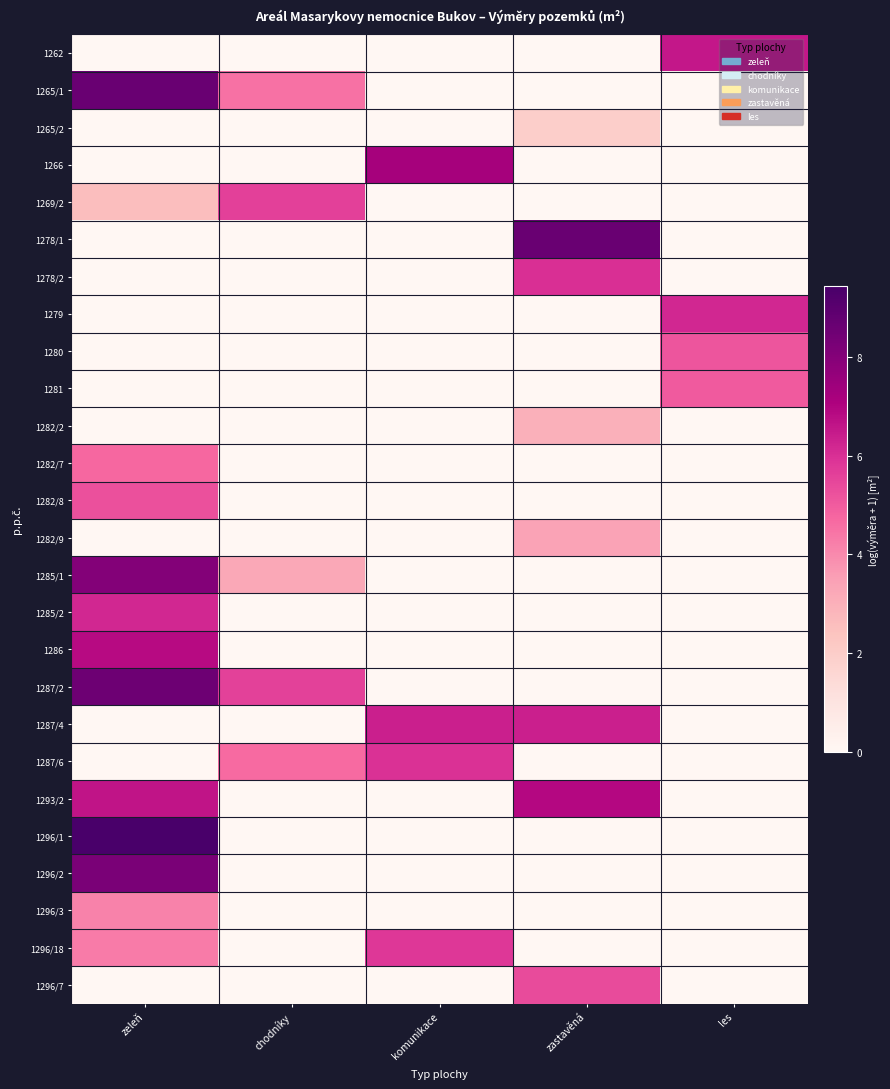

Reading left to right, transcribe all the data shown in this chart.

1262: zeleň=0.0	chodníky=0.0	komunikace=0.0	zastavěná=0.0	les=6.5
1265/1: zeleň=8.6	chodníky=4.5	komunikace=0.0	zastavěná=0.0	les=0.0
1265/2: zeleň=0.0	chodníky=0.0	komunikace=0.0	zastavěná=1.9	les=0.0
1266: zeleň=0.0	chodníky=0.0	komunikace=7.2	zastavěná=0.0	les=0.0
1269/2: zeleň=2.6	chodníky=5.6	komunikace=0.0	zastavěná=0.0	les=0.0
1278/1: zeleň=0.0	chodníky=0.0	komunikace=0.0	zastavěná=8.6	les=0.0
1278/2: zeleň=0.0	chodníky=0.0	komunikace=0.0	zastavěná=6.0	les=0.0
1279: zeleň=0.0	chodníky=0.0	komunikace=0.0	zastavěná=0.0	les=6.2
1280: zeleň=0.0	chodníky=0.0	komunikace=0.0	zastavěná=0.0	les=5.2
1281: zeleň=0.0	chodníky=0.0	komunikace=0.0	zastavěná=0.0	les=5.0
1282/2: zeleň=0.0	chodníky=0.0	komunikace=0.0	zastavěná=3.0	les=0.0
1282/7: zeleň=4.7	chodníky=0.0	komunikace=0.0	zastavěná=0.0	les=0.0
1282/8: zeleň=5.2	chodníky=0.0	komunikace=0.0	zastavěná=0.0	les=0.0
1282/9: zeleň=0.0	chodníky=0.0	komunikace=0.0	zastavěná=3.4	les=0.0
1285/1: zeleň=8.0	chodníky=3.3	komunikace=0.0	zastavěná=0.0	les=0.0
1285/2: zeleň=6.2	chodníky=0.0	komunikace=0.0	zastavěná=0.0	les=0.0
1286: zeleň=6.8	chodníky=0.0	komunikace=0.0	zastavěná=0.0	les=0.0
1287/2: zeleň=8.5	chodníky=5.6	komunikace=0.0	zastavěná=0.0	les=0.0
1287/4: zeleň=0.0	chodníky=0.0	komunikace=6.4	zastavěná=6.3	les=0.0
1287/6: zeleň=0.0	chodníky=4.7	komunikace=5.9	zastavěná=0.0	les=0.0
1293/2: zeleň=6.6	chodníky=0.0	komunikace=0.0	zastavěná=6.9	les=0.0
1296/1: zeleň=9.4	chodníky=0.0	komunikace=0.0	zastavěná=0.0	les=0.0
1296/2: zeleň=8.2	chodníky=0.0	komunikace=0.0	zastavěná=0.0	les=0.0
1296/3: zeleň=4.2	chodníky=0.0	komunikace=0.0	zastavěná=0.0	les=0.0
1296/18: zeleň=4.3	chodníky=0.0	komunikace=5.8	zastavěná=0.0	les=0.0
1296/7: zeleň=0.0	chodníky=0.0	komunikace=0.0	zastavěná=5.3	les=0.0